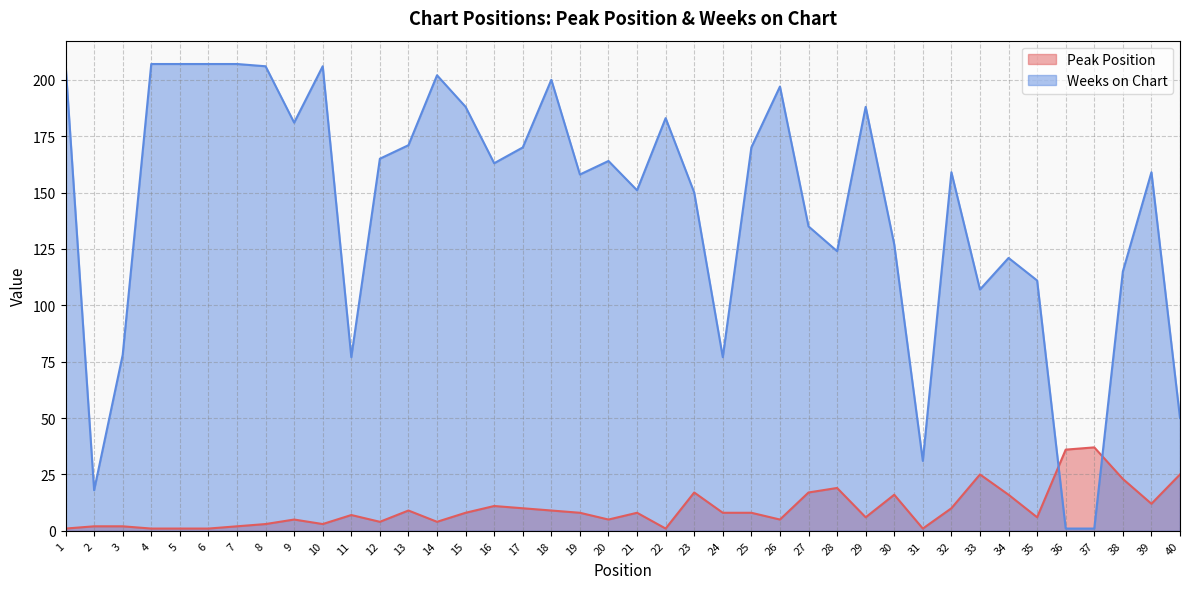

What is the spread (max minus min) of values at 3?

76